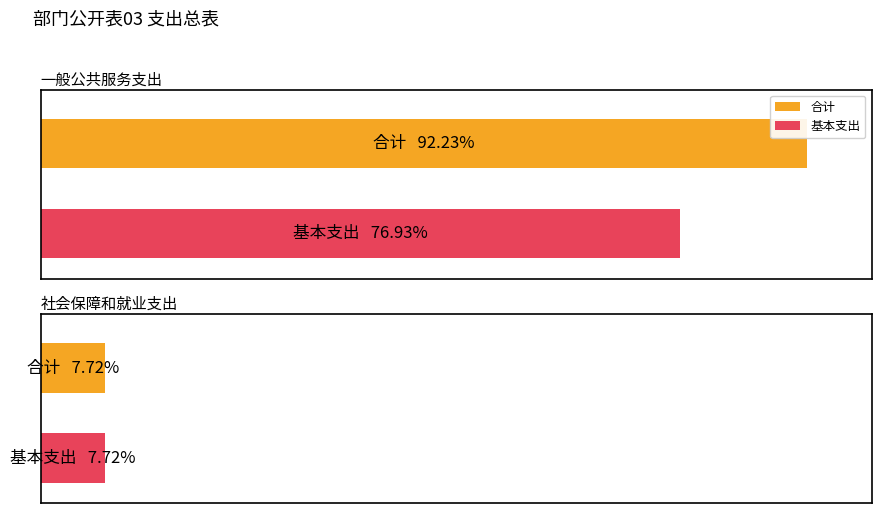

What are all the series names shown in the legend?

合计, 基本支出